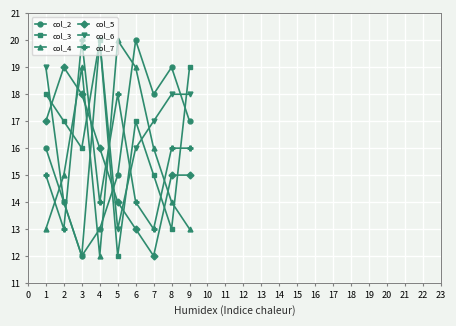

At 8, list the series in order from smallest to largest.

col_3, col_4, col_5, col_7, col_6, col_2